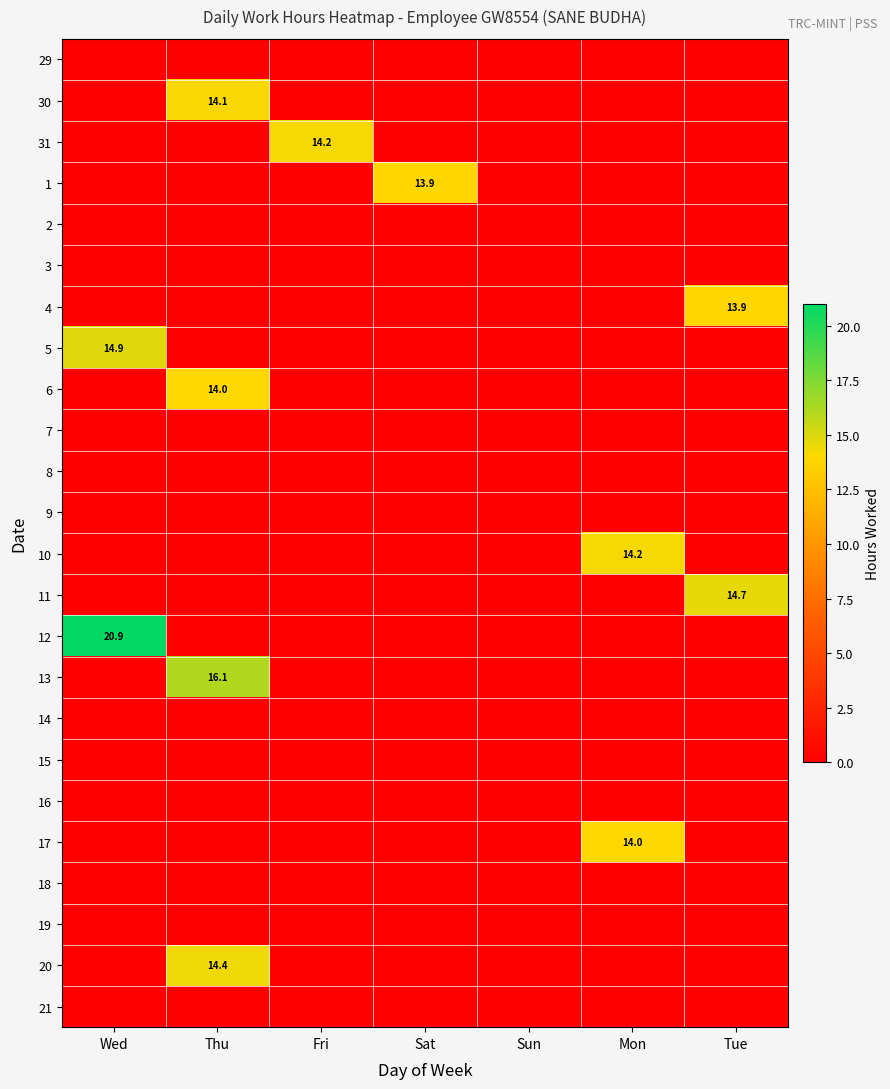

Which has a higher value, Sat or Wed?

Sat